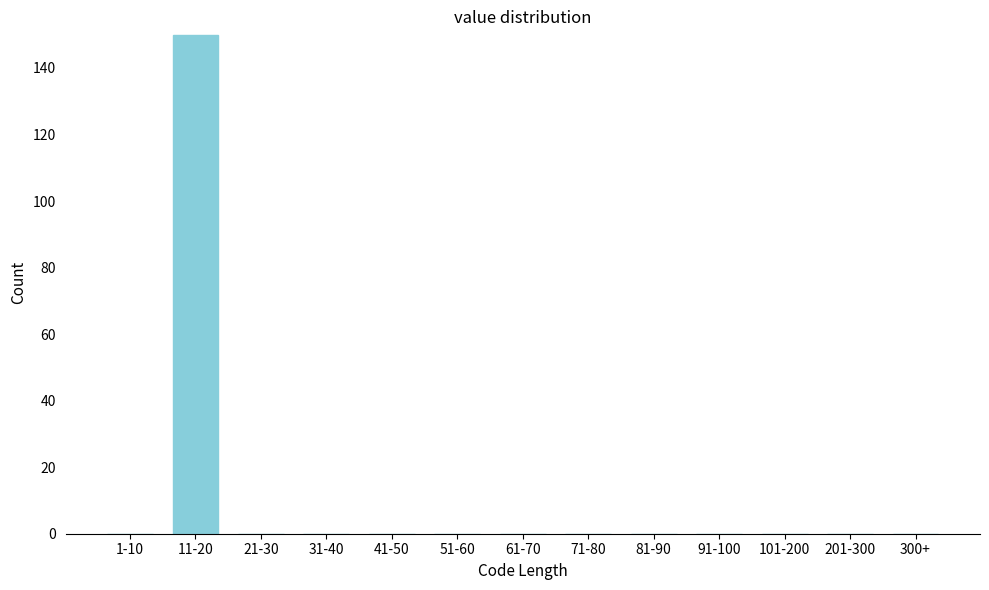

Reading left to right, transcribe all the data shown in this chart.

1-10=0	11-20=150	21-30=0	31-40=0	41-50=0	51-60=0	61-70=0	71-80=0	81-90=0	91-100=0	101-200=0	201-300=0	300+=0